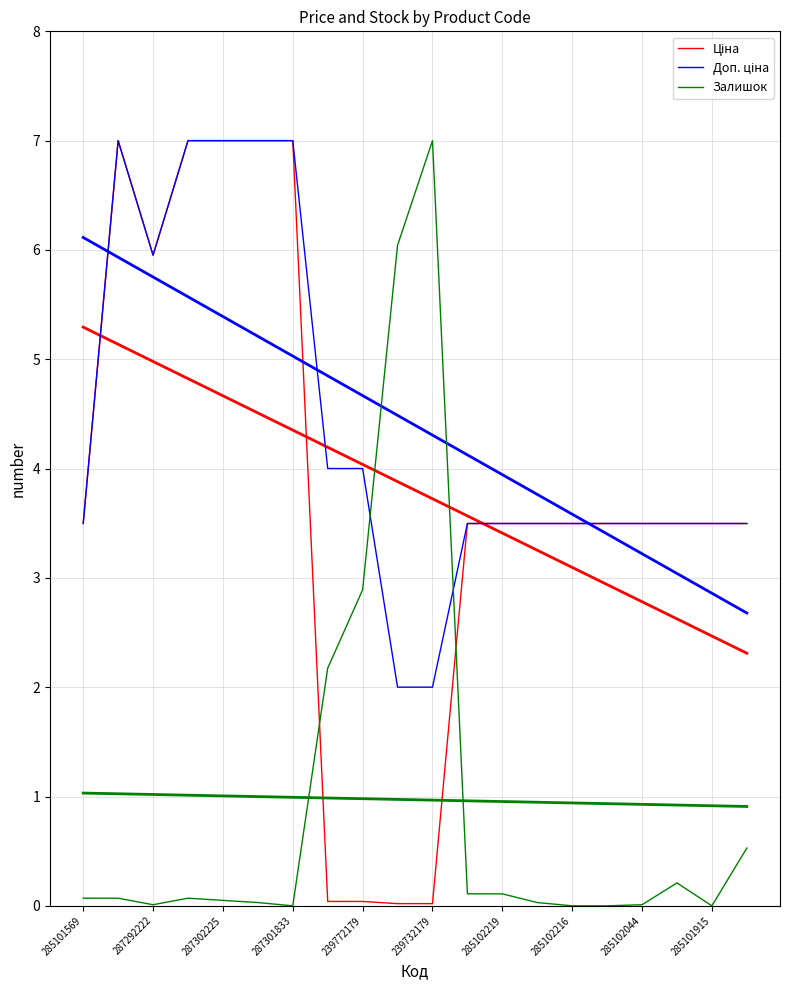

At which category does Ціна reach its first local peak?

287292222